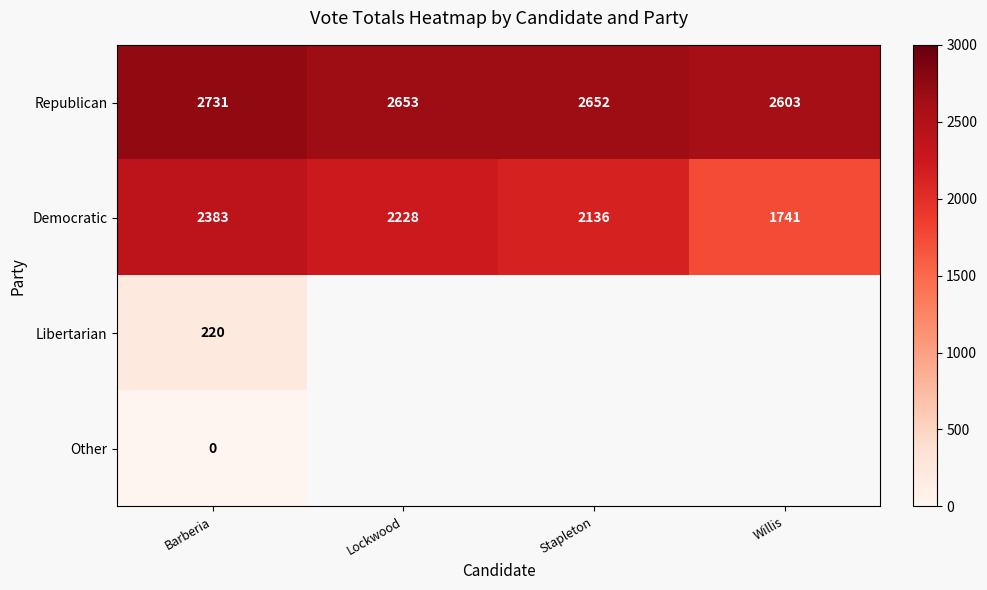

At which label does Republican reach its peak?

Barberia